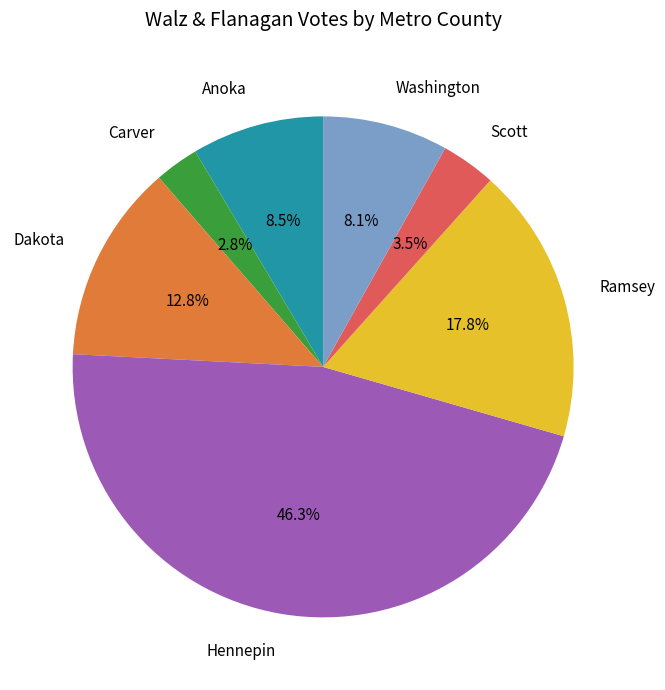

Is there any slice that represents more than half of the pie?

No